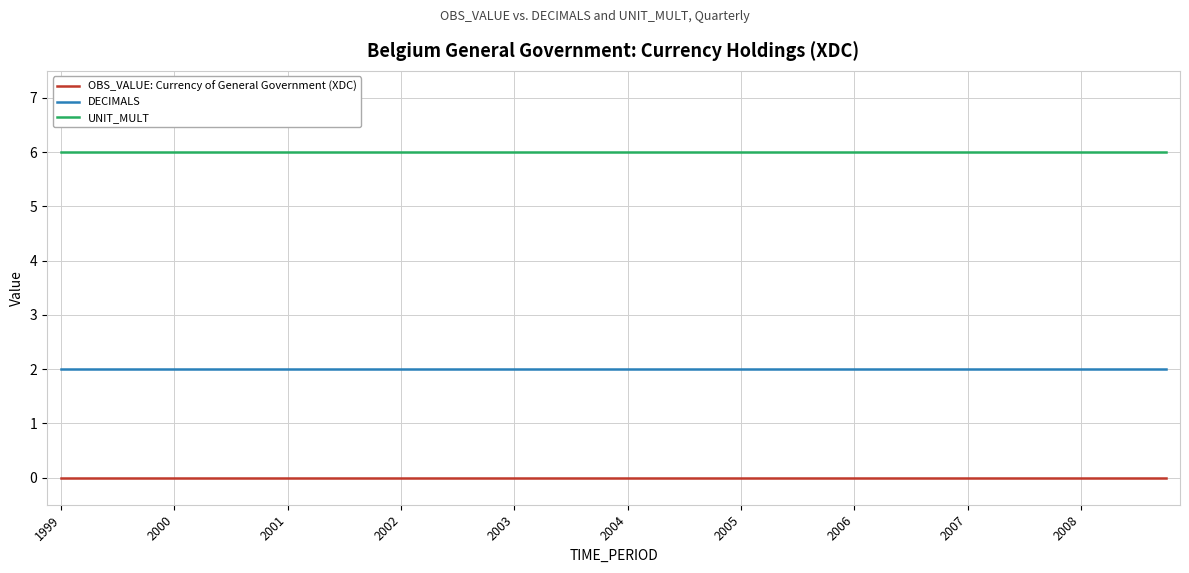

What is the minimum value for UNIT_MULT?

6